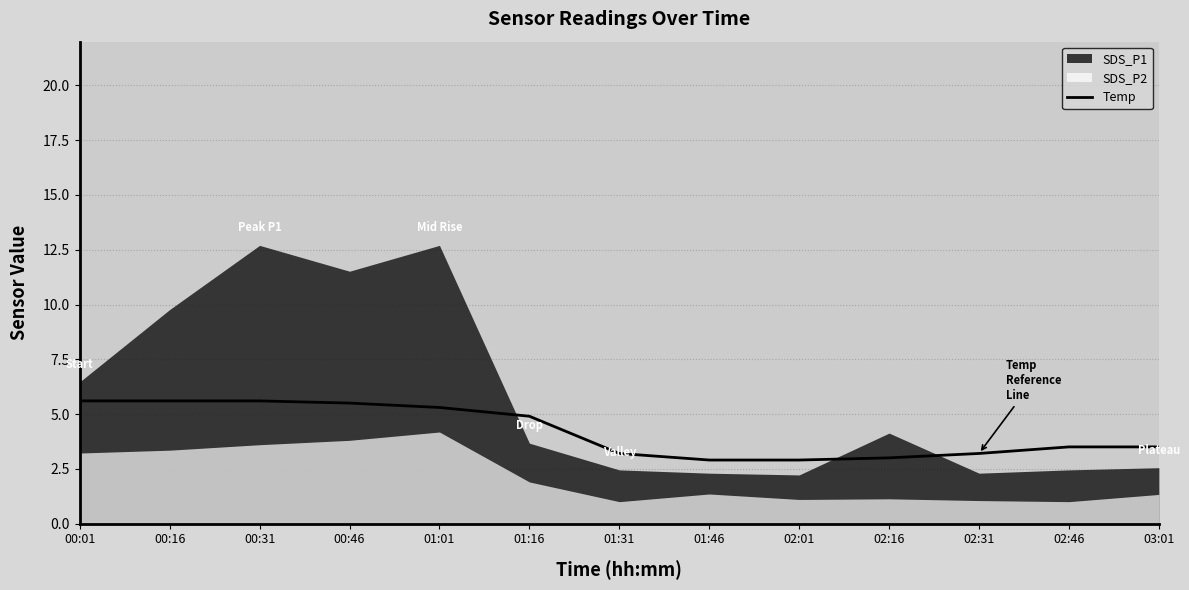

What is the label of the 10th point from the right?

00:46